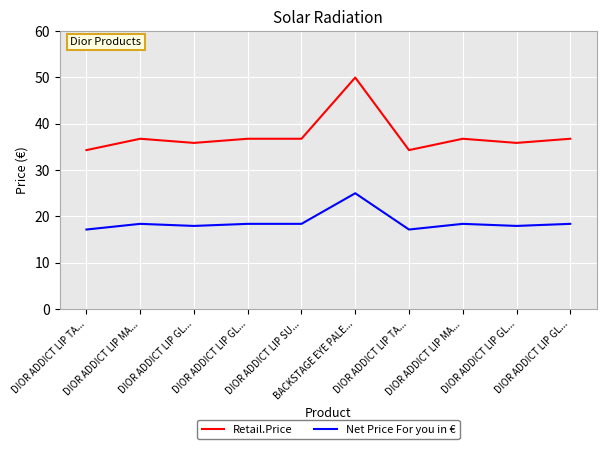

What is the label of the 3rd point from the right?

DIOR ADDICT LIP MA...